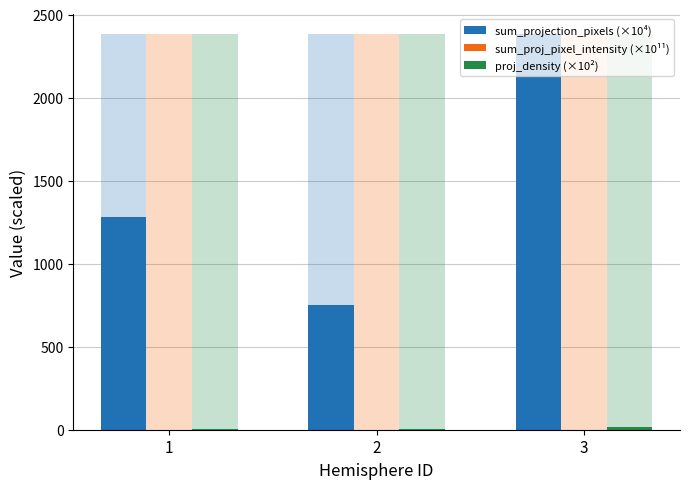

What is the lowest value of the sum_projection_pixels (×10⁴) series?

752.6